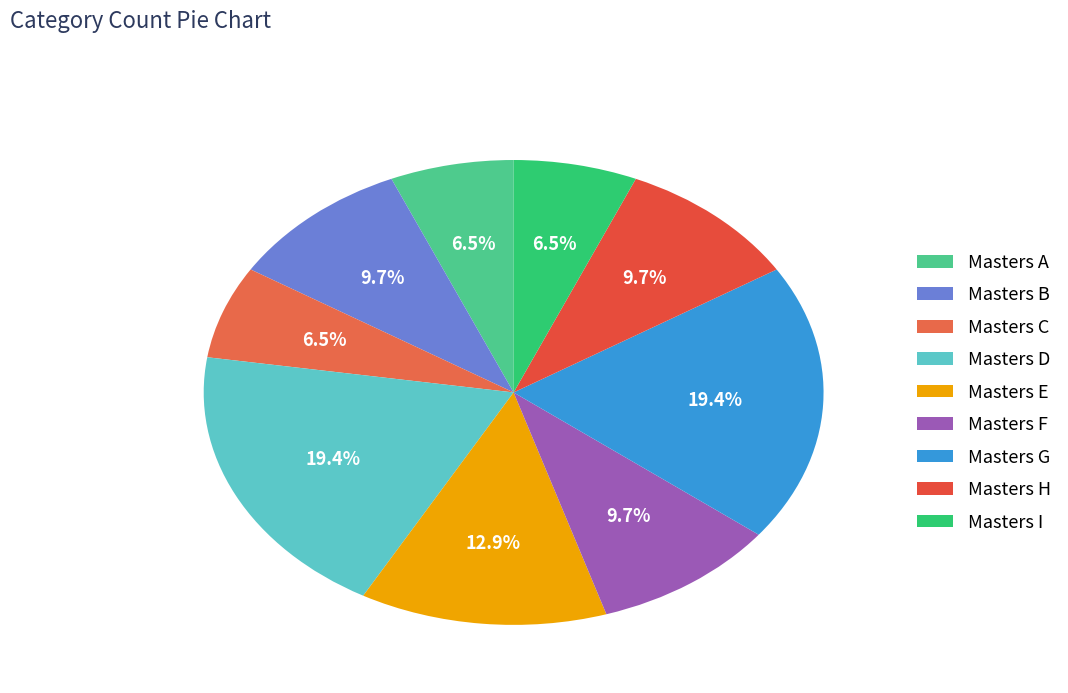

How many segments does this pie chart have?

9